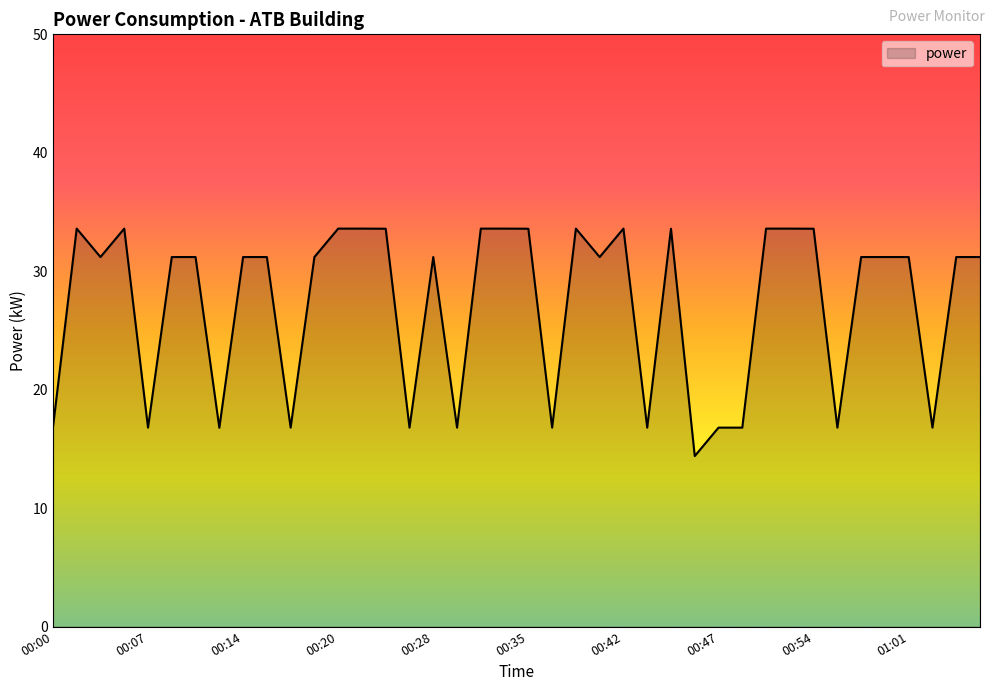

What is the smallest value displayed?

14.4